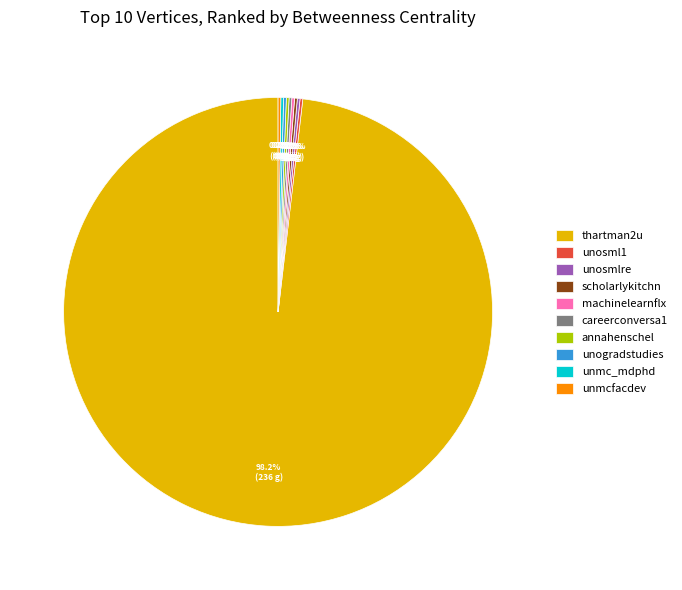

Does any single category account for the majority?

Yes